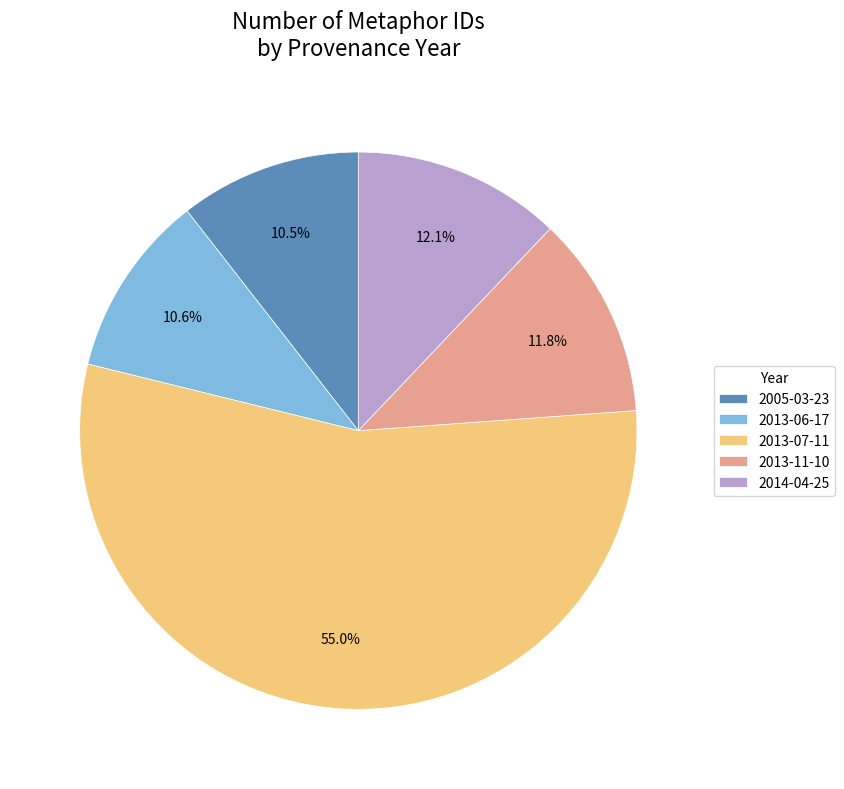

Is there a majority slice in this chart?

Yes